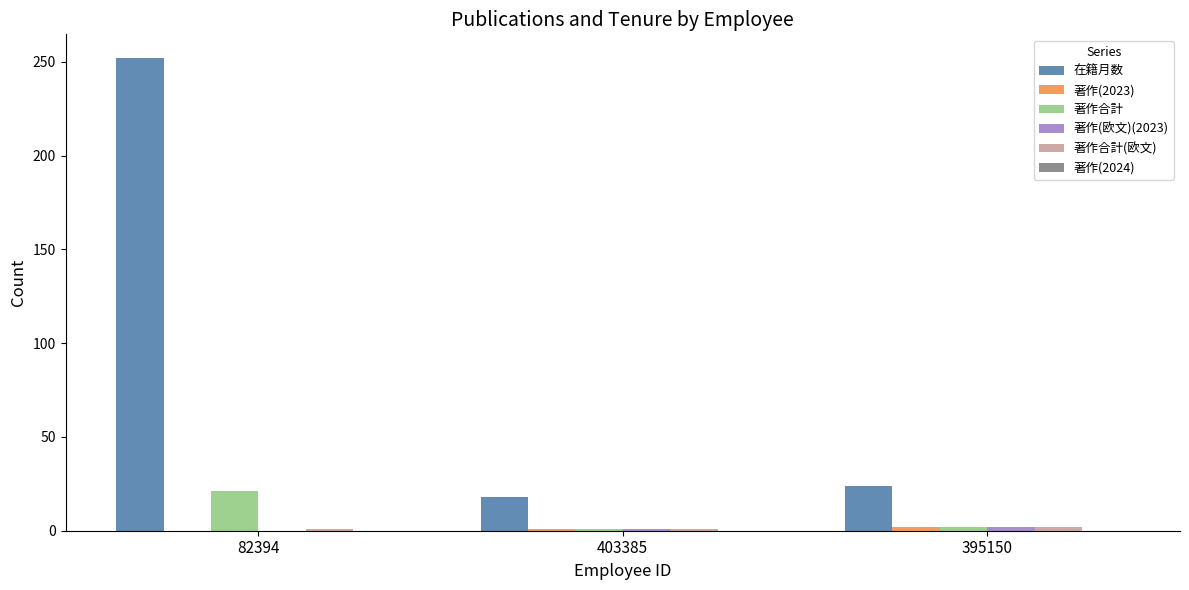

How many groups of bars are there?

3